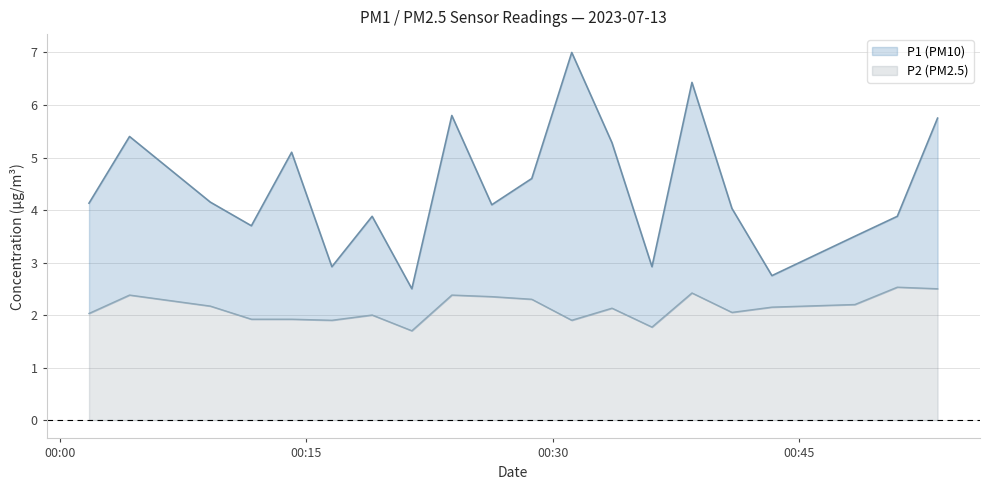

Is the value of P2 at 2023-07-13T00:21:26 greater than the value of P1 at 2023-07-13T00:16:34?

No